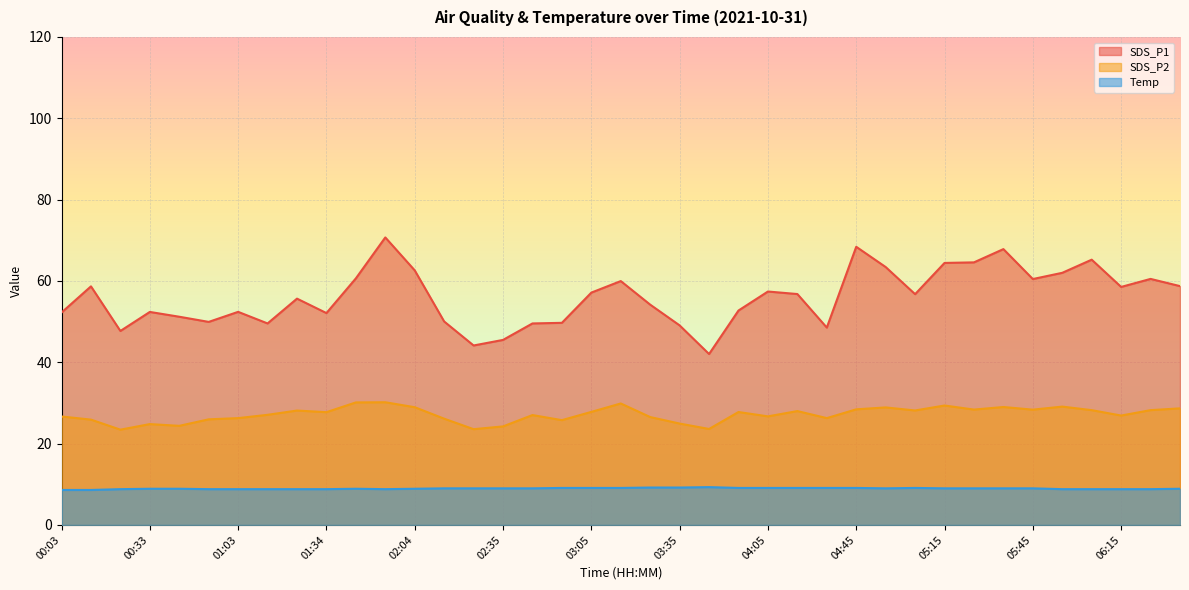

Reading left to right, what are all the values shown in this chart?

SDS_P1: 52.2	58.7	47.7	52.4	51.2	49.9	52.4	49.5	55.6	52.1	60.6	70.7	62.6	50.0	44.1	45.5	49.5	49.7	57.1	60.0	54.2	49.1	42.0	52.7	57.4	56.8	48.5	68.4	63.4	56.8	64.4	64.6	67.8	60.5	62.0	65.2	58.5	60.5	58.7
SDS_P2: 26.7	25.9	23.4	24.8	24.4	26.0	26.3	27.1	28.1	27.7	30.1	30.2	28.9	26.1	23.6	24.2	27.0	25.8	27.8	29.9	26.5	24.9	23.6	27.8	26.7	28.0	26.3	28.4	28.9	28.1	29.4	28.4	29.0	28.4	29.1	28.2	26.9	28.2	28.7
Temp: 8.6	8.6	8.8	8.9	8.9	8.8	8.8	8.8	8.8	8.8	8.9	8.8	8.9	9.0	9.0	9.0	9.0	9.1	9.1	9.1	9.2	9.2	9.3	9.1	9.1	9.1	9.1	9.1	9.0	9.1	9.0	9.0	9.0	9.0	8.8	8.8	8.8	8.8	8.9